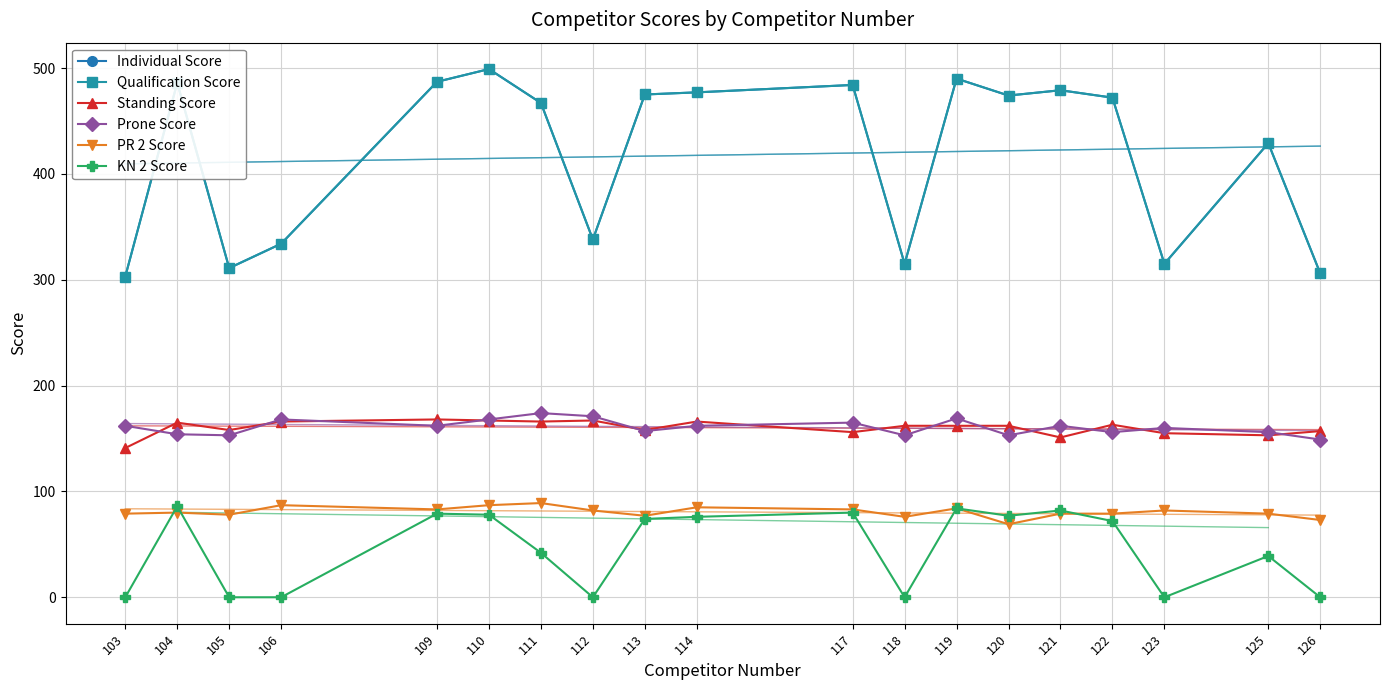

Reading right to left, list all the values displayed in this chart.

Individual Score: 306	429	315	472	479	474	490	315	484	477	475	338	467	499	487	334	311	486	303
Qualification Score: 306	429	315	472	479	474	490	315	484	477	475	338	467	499	487	334	311	486	303
Standing Score: 157	153	155	163	151	162	162	162	156	166	158	167	166	167	168	166	158	165	141
Prone Score: 149	156	160	156	162	153	169	153	165	162	157	171	174	168	162	168	153	154	162
PR 2 Score: 73	79	82	79	79	69	84	76	83	85	77	82	89	87	83	87	78	80	79
KN 2 Score: 0	39	0	72	82	77	84	0	80	76	74	0	42	78	79	0	0	86	0